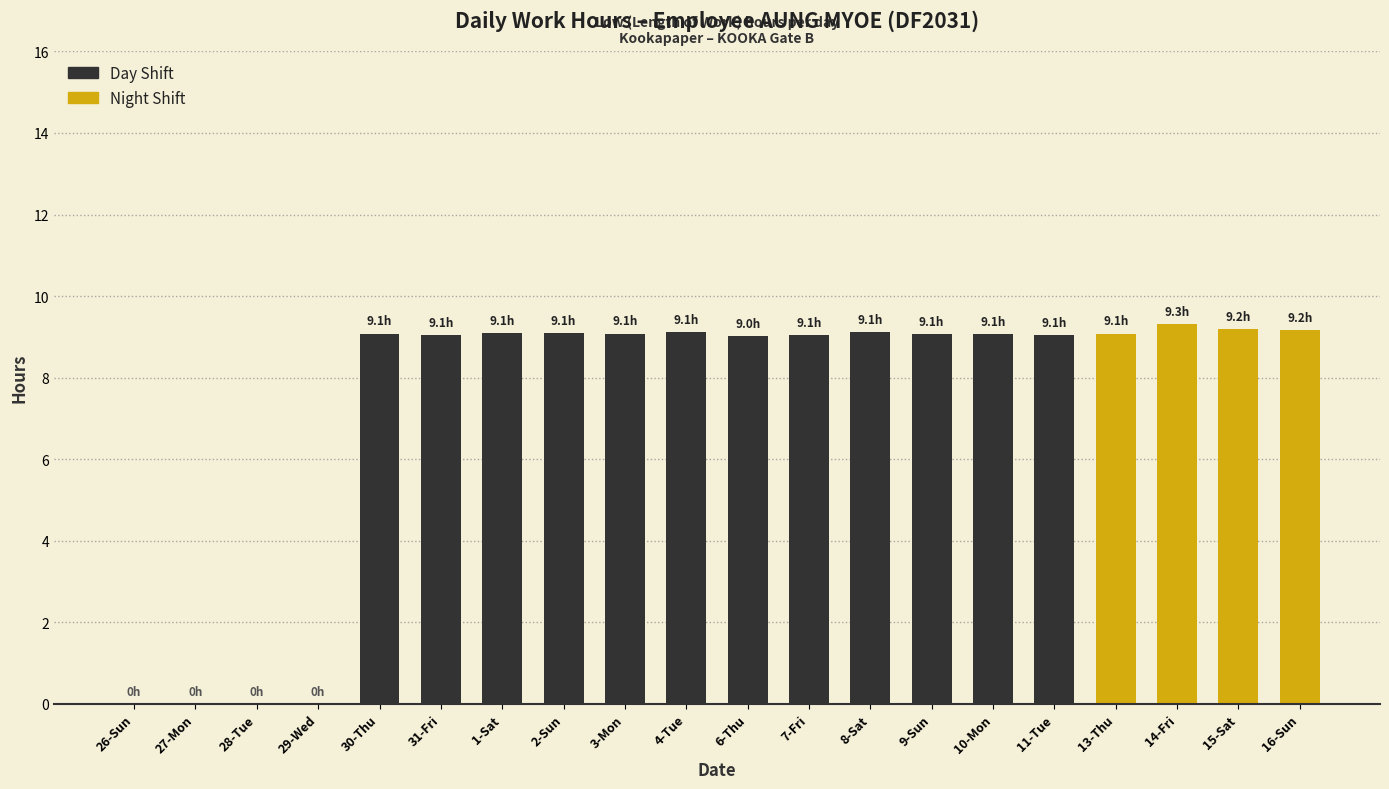

Count the number of data series in this chart.

1